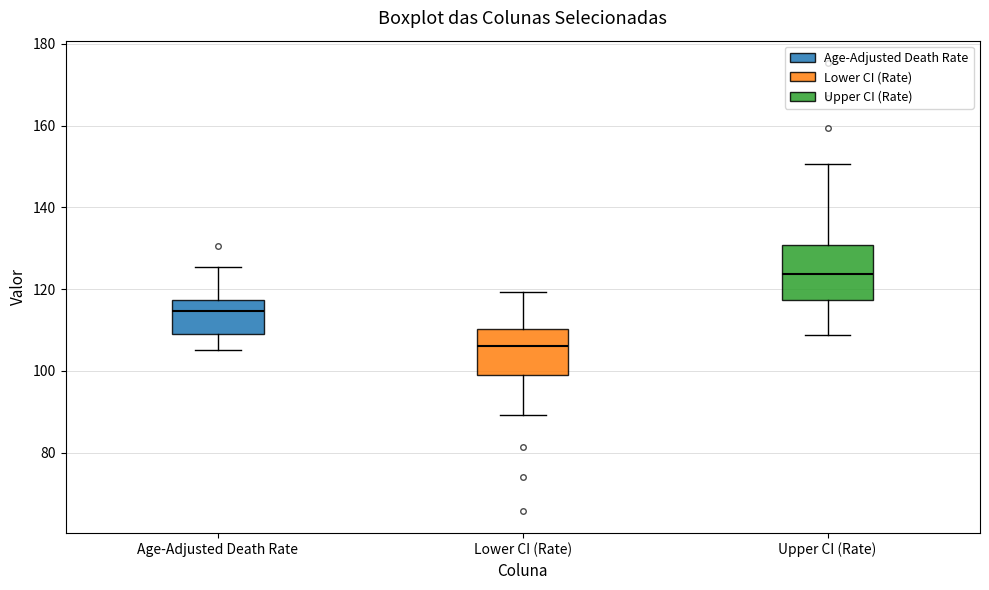

Which box has the lowest median line?

Lower CI (Rate)